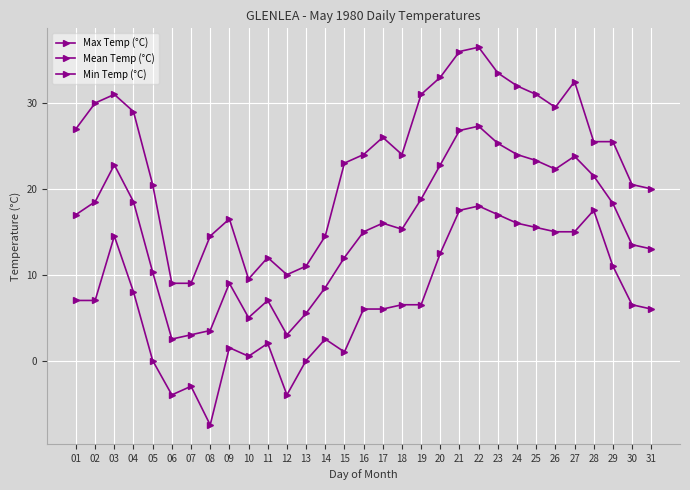

Reading right to left, extract all data points from this chart.

Max Temp (°C): 31=20.0	30=20.5	29=25.5	28=25.5	27=32.5	26=29.5	25=31.0	24=32.0	23=33.5	22=36.5	21=36.0	20=33.0	19=31.0	18=24.0	17=26.0	16=24.0	15=23.0	14=14.5	13=11.0	12=10.0	11=12.0	10=9.5	09=16.5	08=14.5	07=9.0	06=9.0	05=20.5	04=29.0	03=31.0	02=30.0	01=27.0
Mean Temp (°C): 31=13.0	30=13.5	29=18.3	28=21.5	27=23.8	26=22.3	25=23.3	24=24.0	23=25.3	22=27.3	21=26.8	20=22.8	19=18.8	18=15.3	17=16.0	16=15.0	15=12.0	14=8.5	13=5.5	12=3.0	11=7.0	10=5.0	09=9.0	08=3.5	07=3.0	06=2.5	05=10.3	04=18.5	03=22.8	02=18.5	01=17.0
Min Temp (°C): 31=6.0	30=6.5	29=11.0	28=17.5	27=15.0	26=15.0	25=15.5	24=16.0	23=17.0	22=18.0	21=17.5	20=12.5	19=6.5	18=6.5	17=6.0	16=6.0	15=1.0	14=2.5	13=0.0	12=-4.0	11=2.0	10=0.5	09=1.5	08=-7.5	07=-3.0	06=-4.0	05=0.0	04=8.0	03=14.5	02=7.0	01=7.0